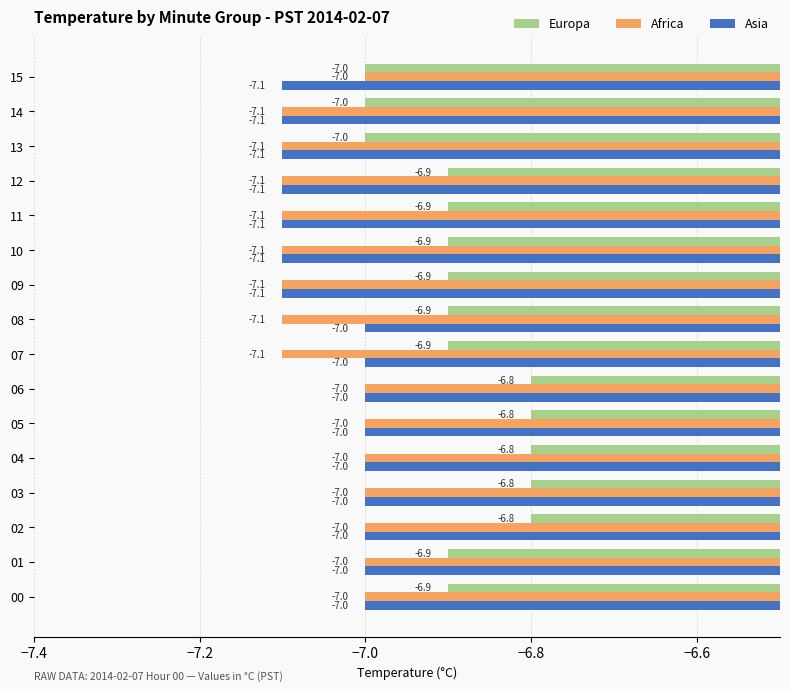

Which series has the largest total across all categories?

Europa